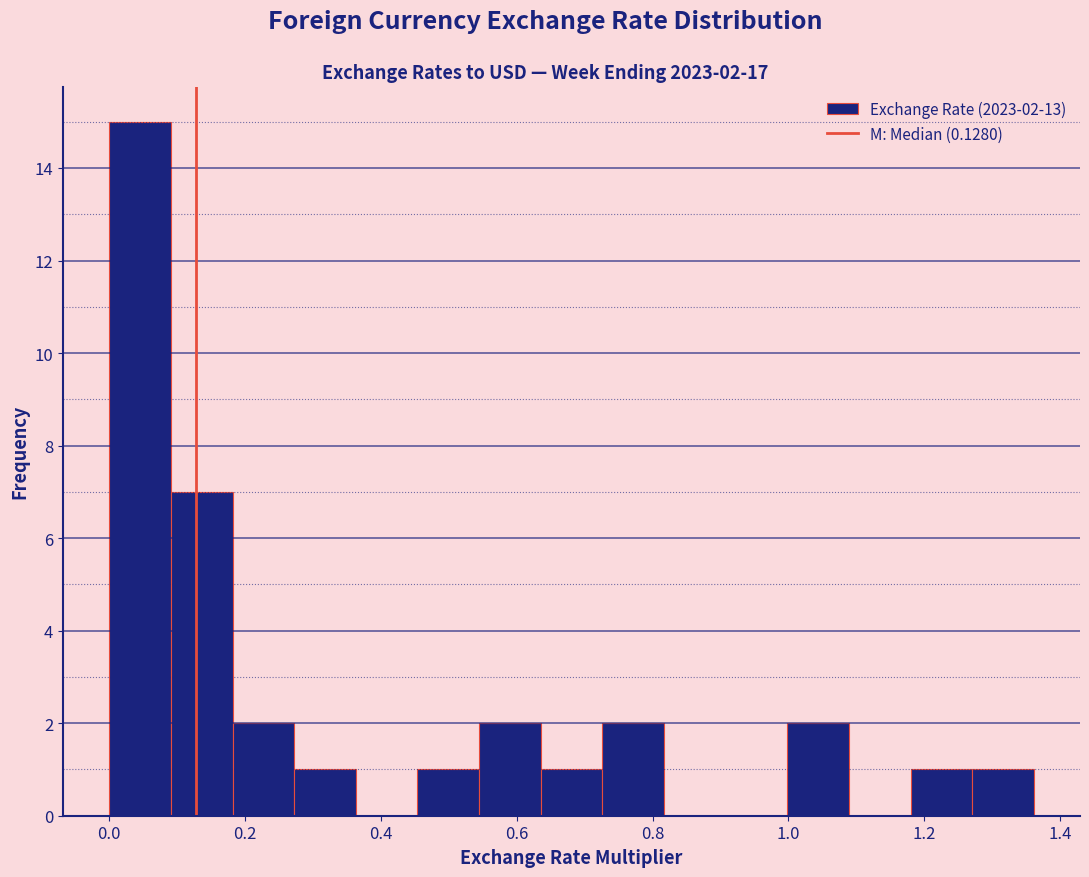

Over which range of the x-axis is the bar tallest?

0.00 to 0.10